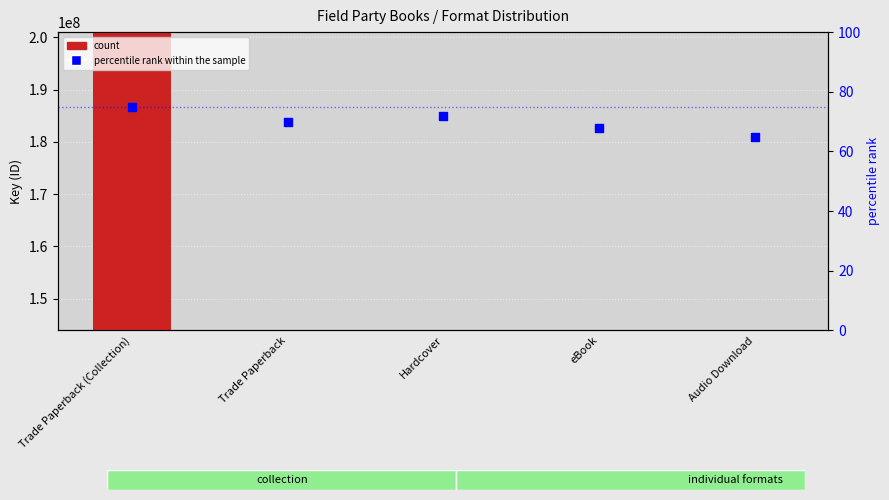

At which category is the sum across all series the highest?

Trade Paperback (Collection)